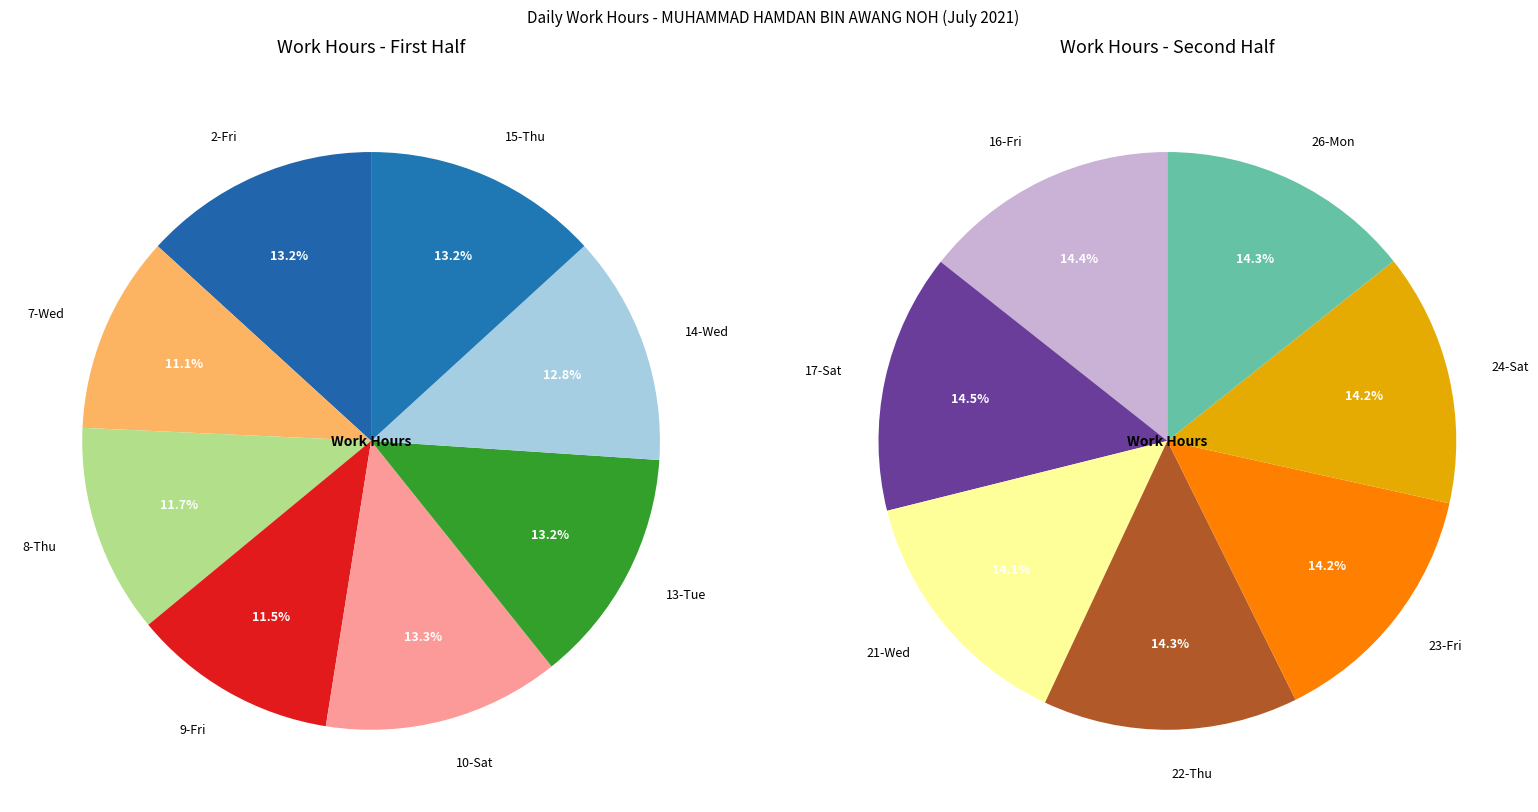

Which category has the biggest portion of the pie?

17-Sat